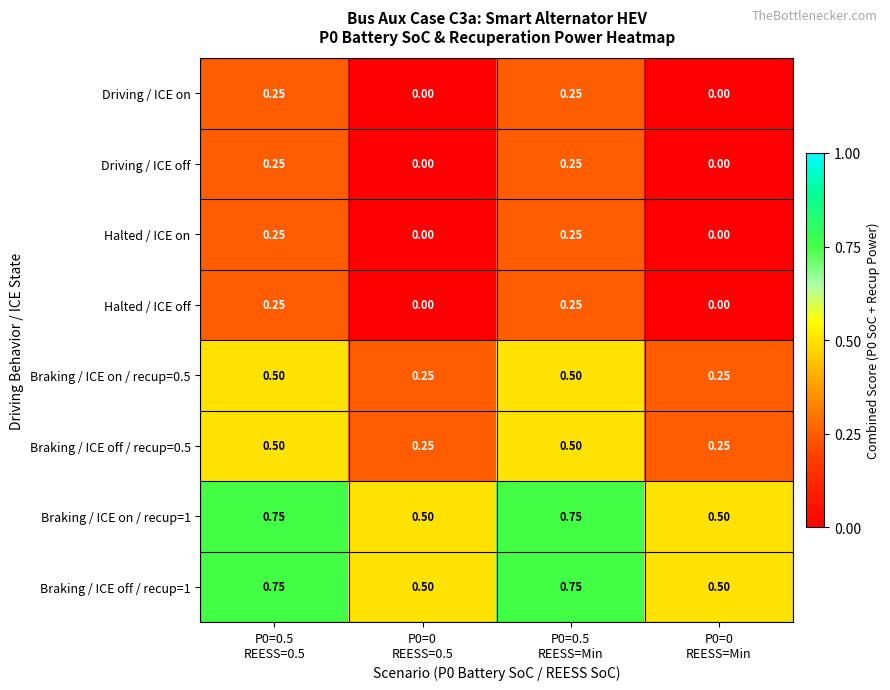

Which category has the highest value across all series?

P0=0.5
REESS=0.5